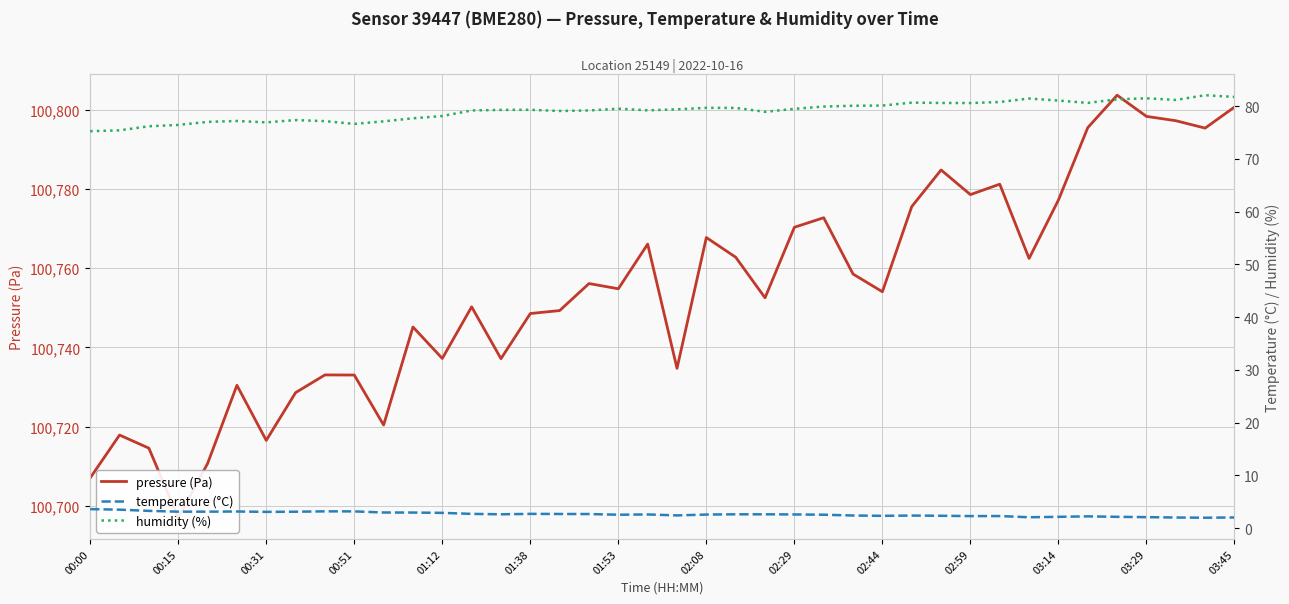

How many values in the pressure (Pa) series exceed 100754?

21